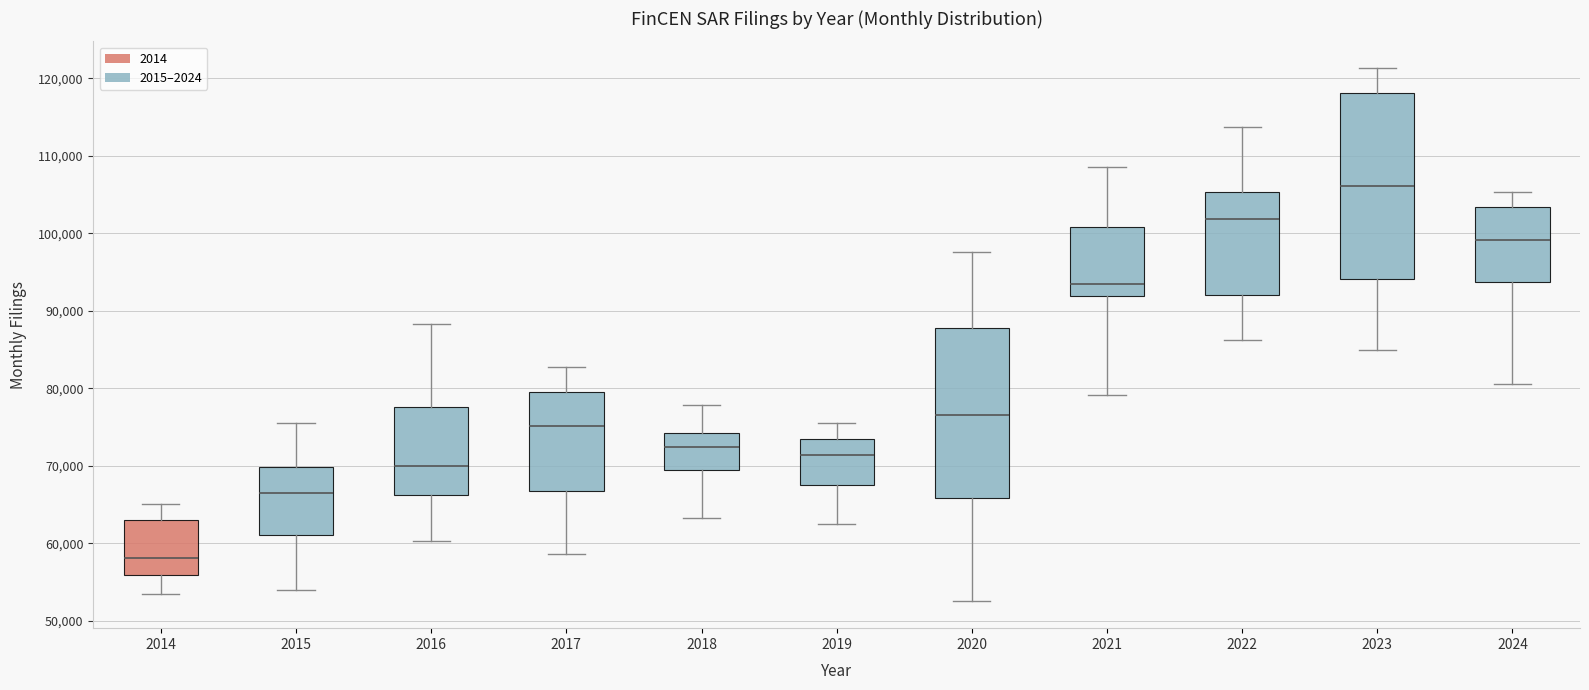

Where does the median line of the box at x = 2021 sit on the y-axis? The values are not printed on the chart, so give them approximately, as read against the axis.

93000